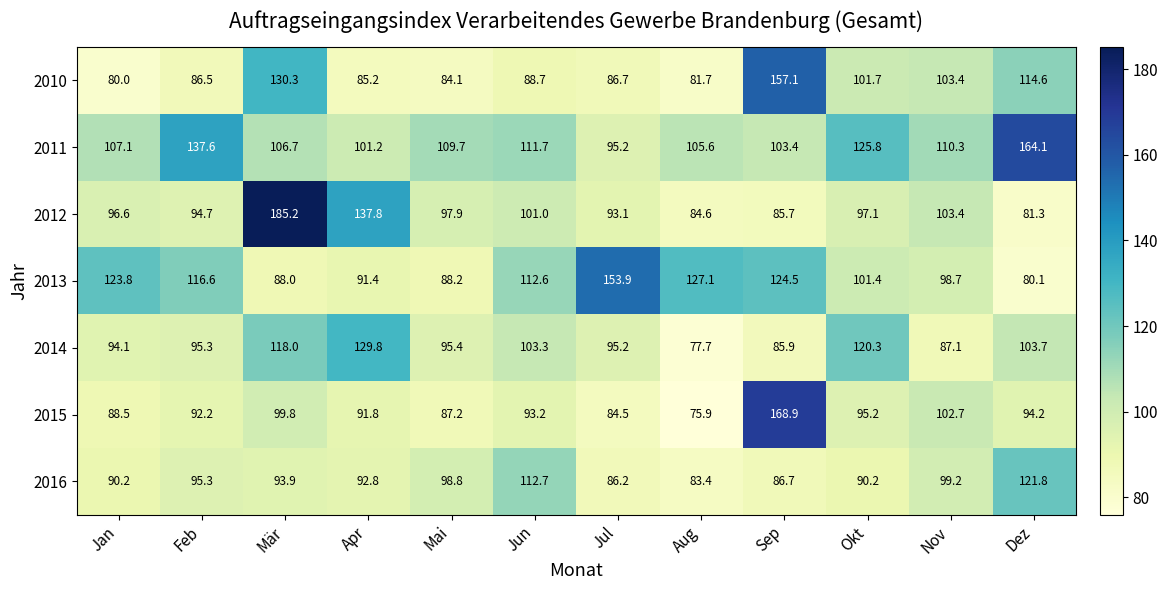

Which series has the largest total across all categories?

2011